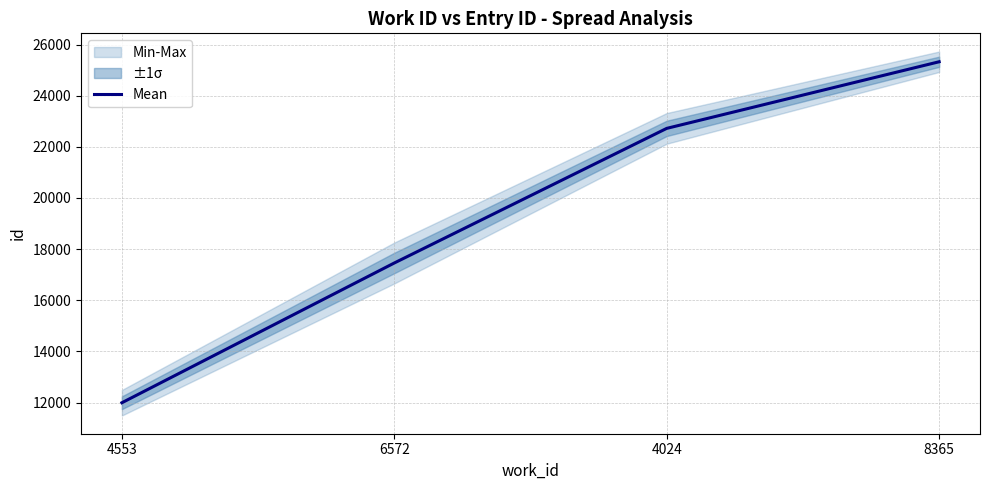

Where does the data first go above 22720?

8365